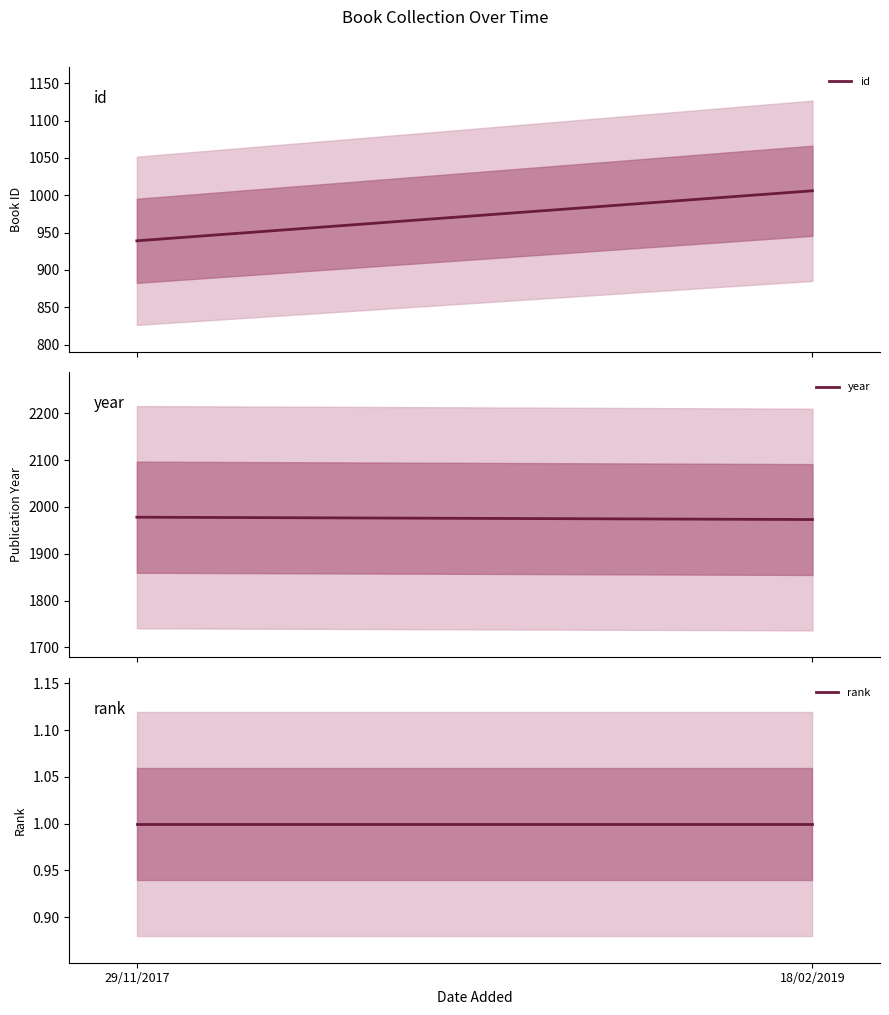

What is the difference between the id values at 18/02/2019 and 29/11/2017?

67